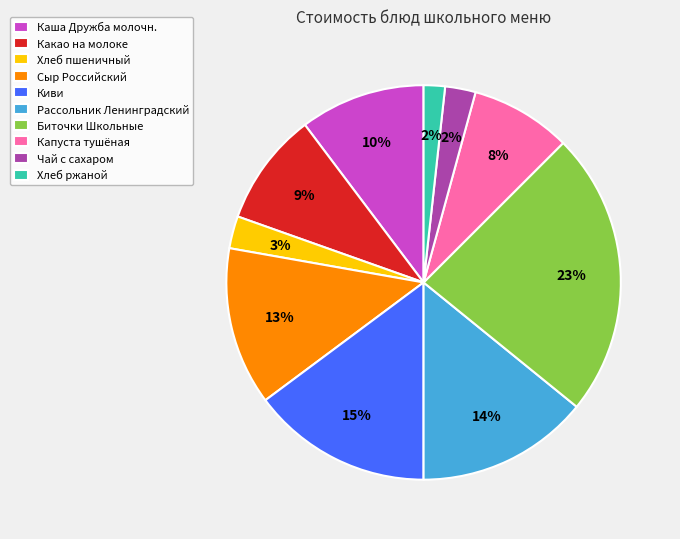

To the nearest percent, what is the average slice percentage?

10%